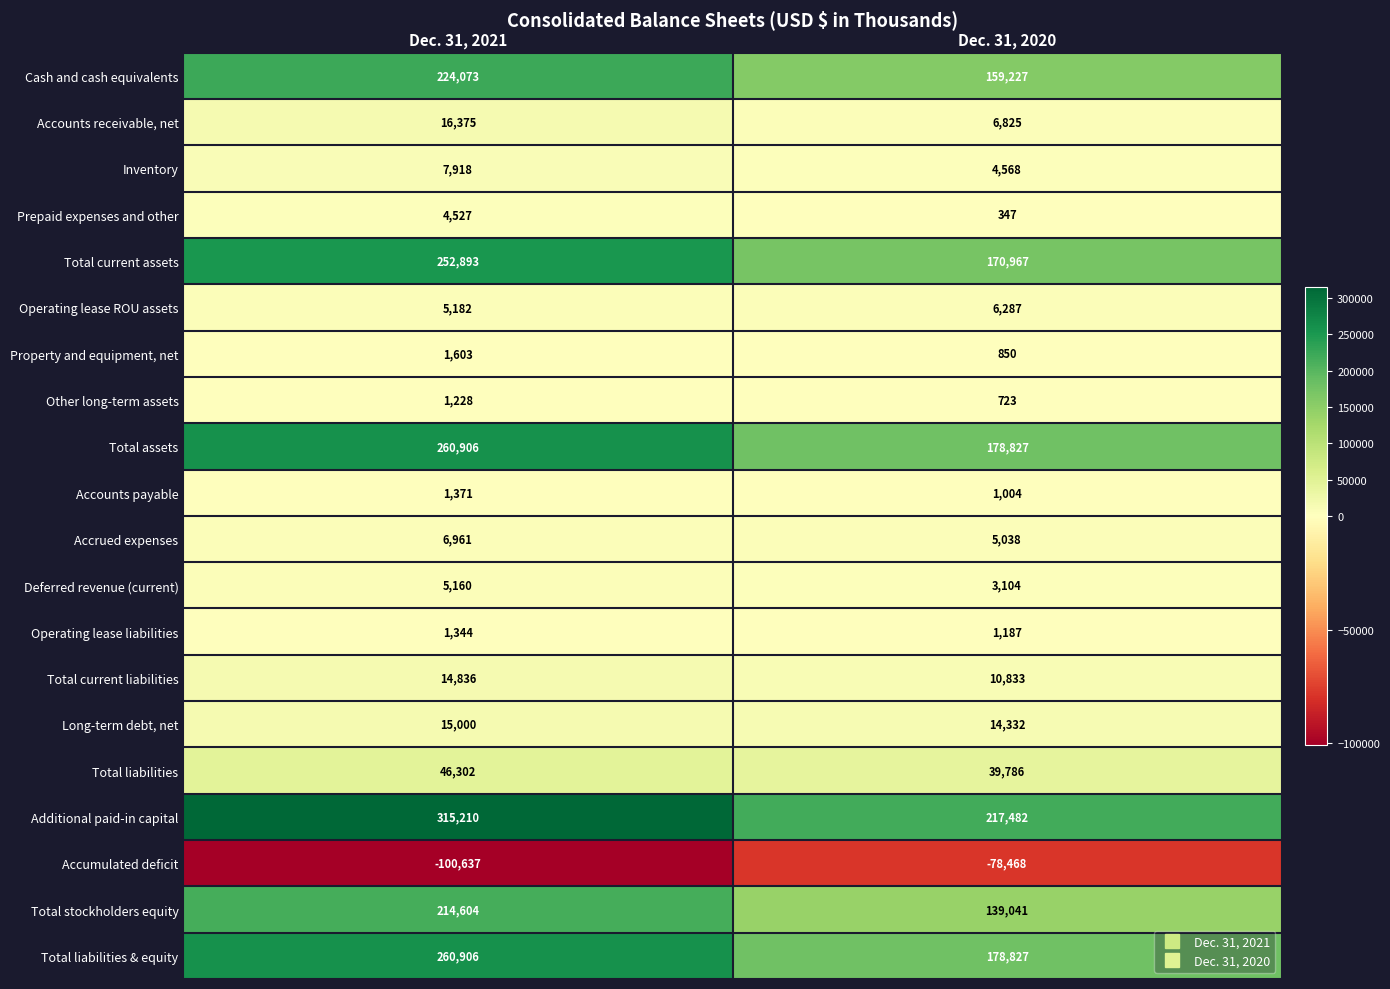

What is the difference between the Total current liabilities values at Dec. 31, 2020 and Dec. 31, 2021?

4003